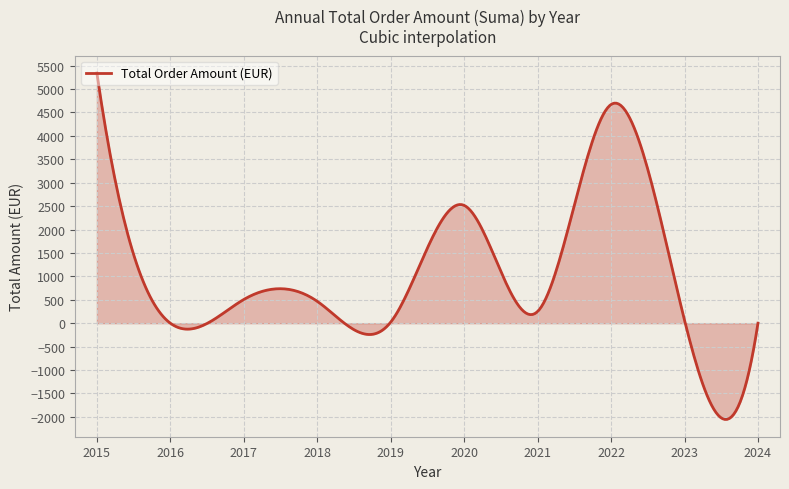

What is the greatest value displayed?

5342.2